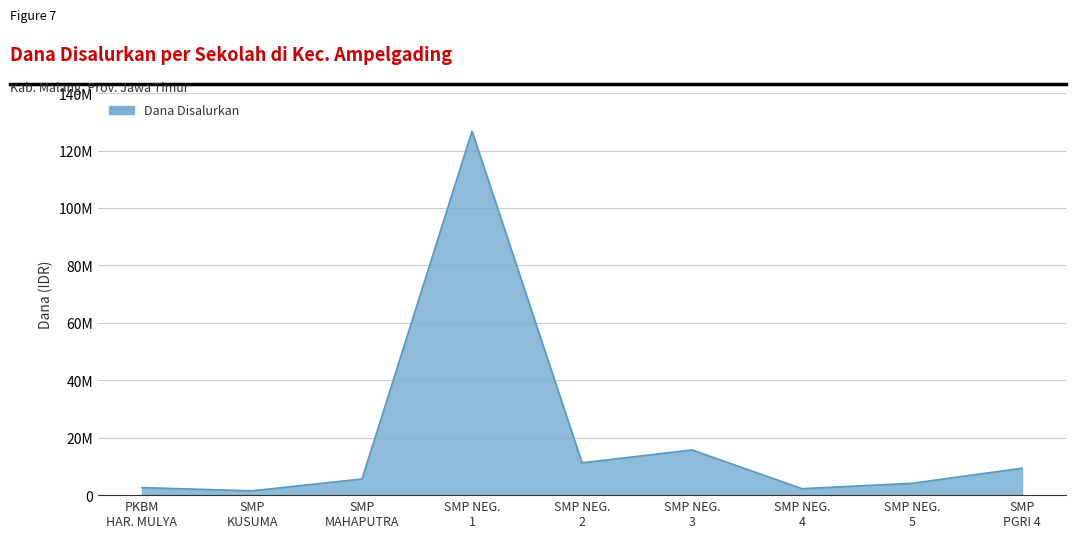

At which category does the data reach its first local valley?

SMP
KUSUMA